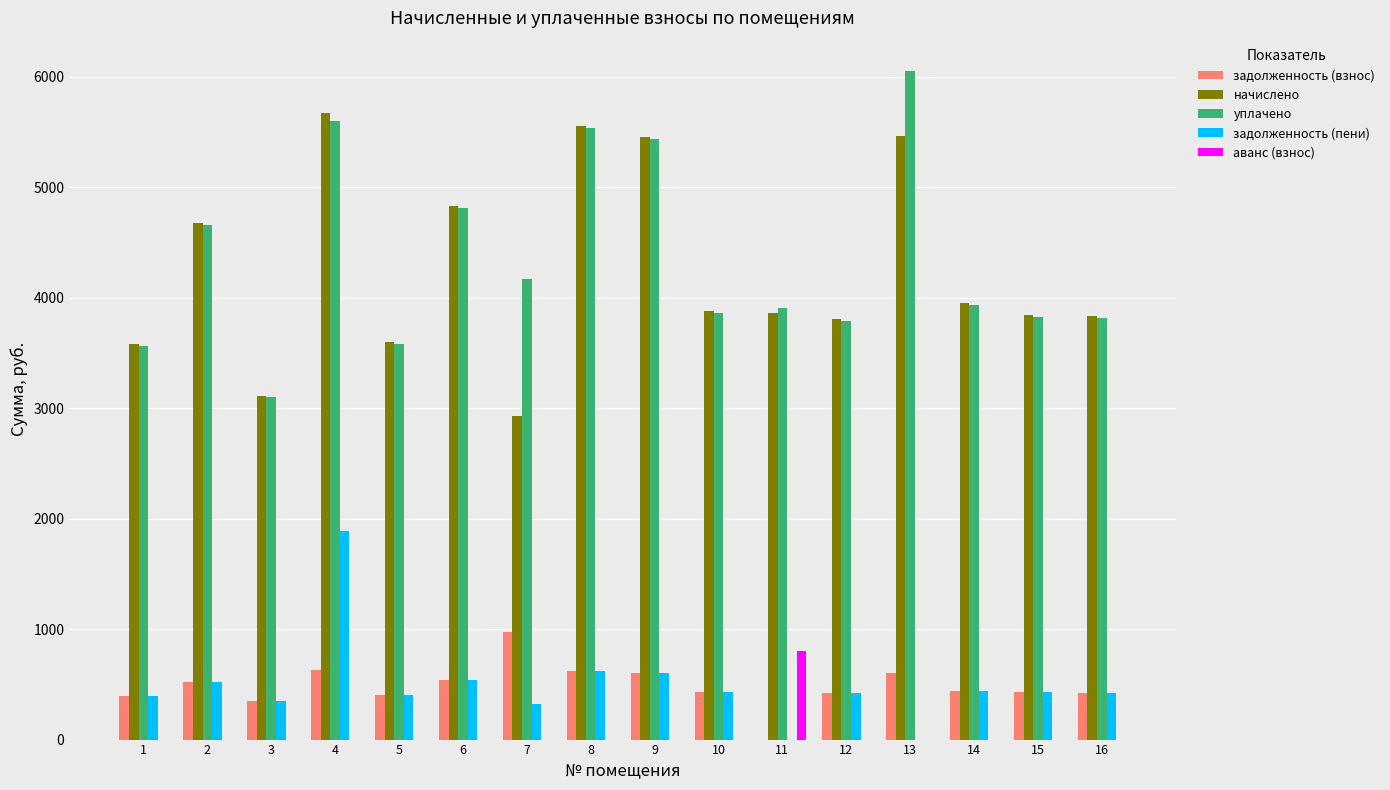

At which category is the sum across all series the highest?

4